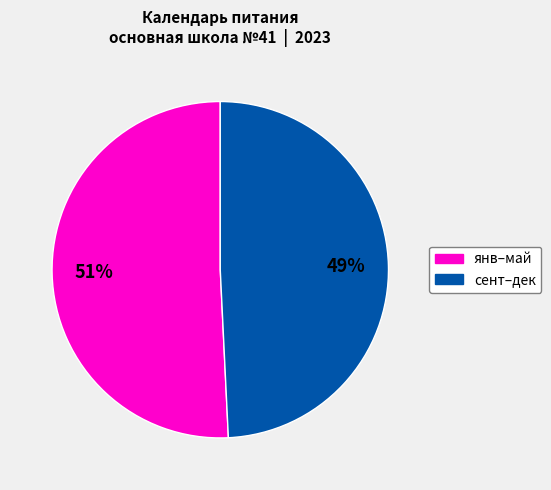

To the nearest percent, what is the average slice percentage?

50%